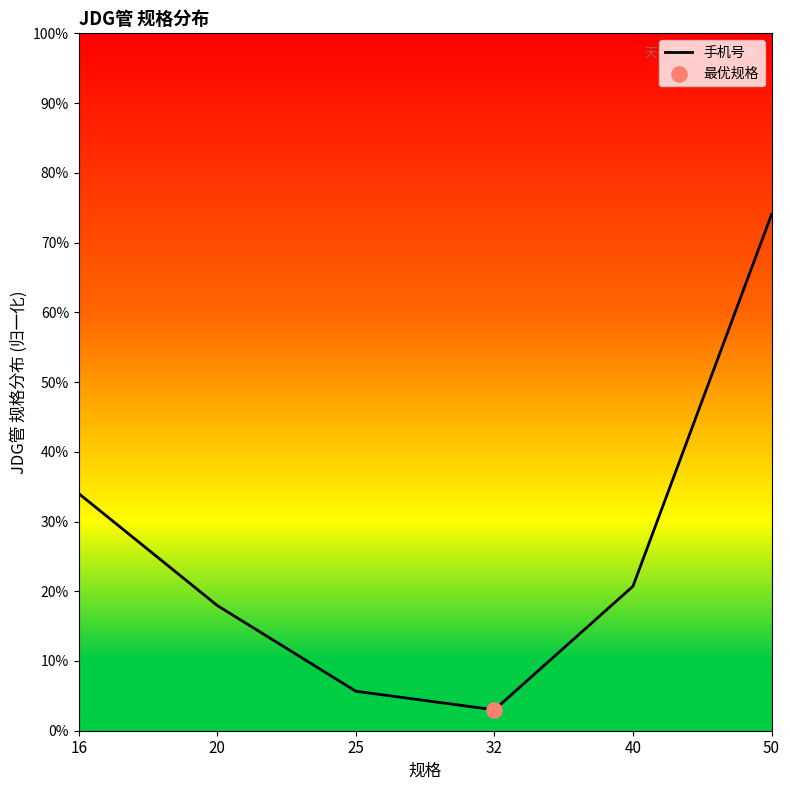

What is the change in value from 25 to 50?

+68.3